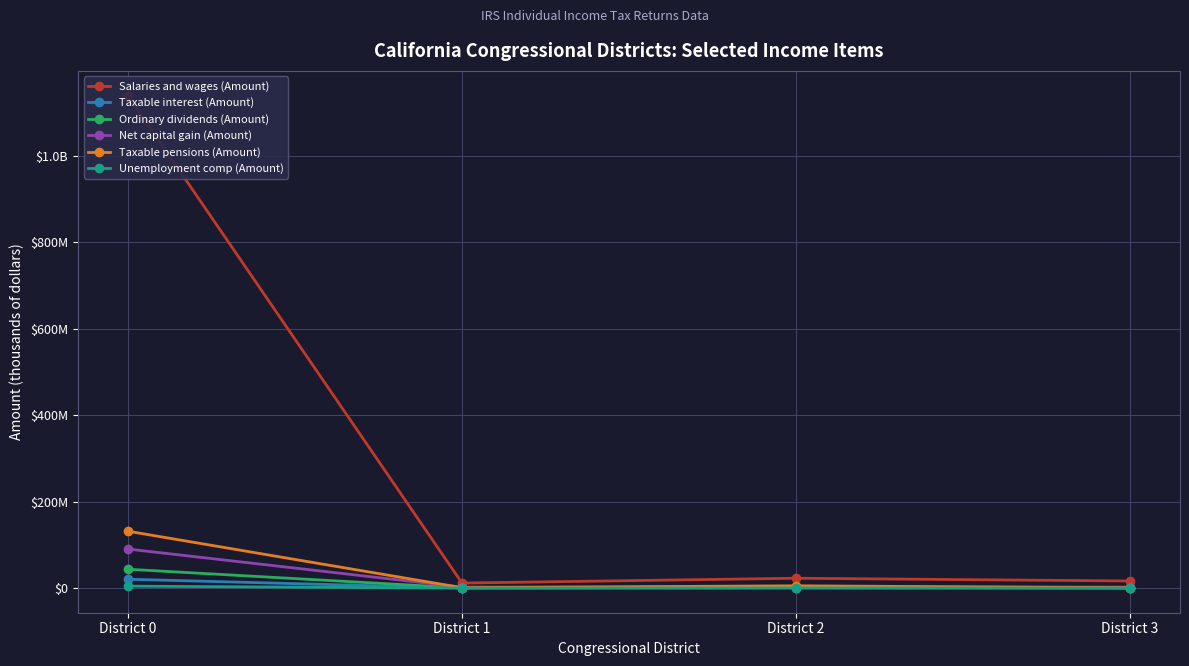

Which series changed the most between District 2 and District 3?

Salaries and wages (Amount)